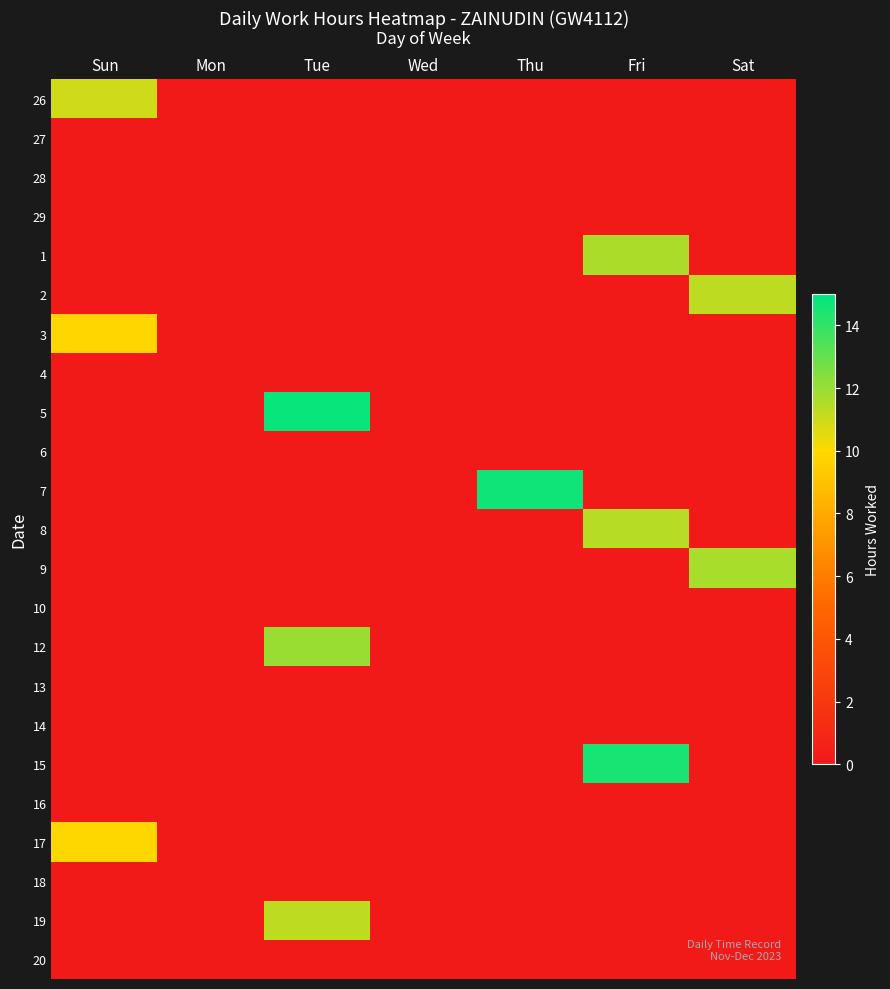

What is the spread (max minus min) of values at Sun?

10.9